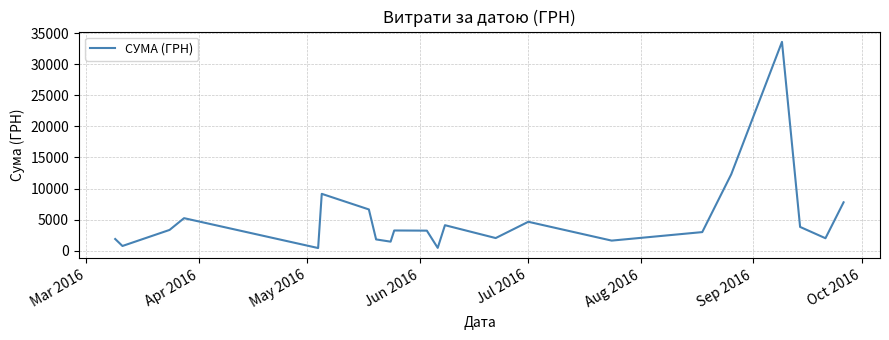

What is the maximum value shown in the chart?

33594.0